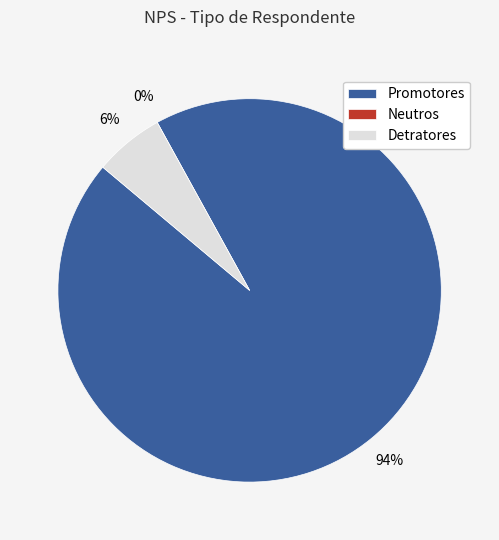

Between Neutros and Detratores, which is larger?

Detratores